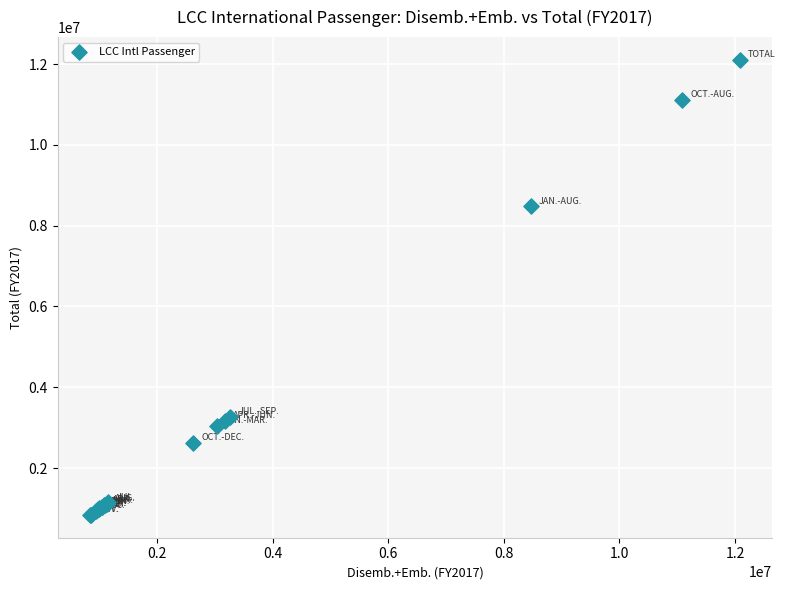

What Y value in the scatter plot is closest to 6471236?

8477565